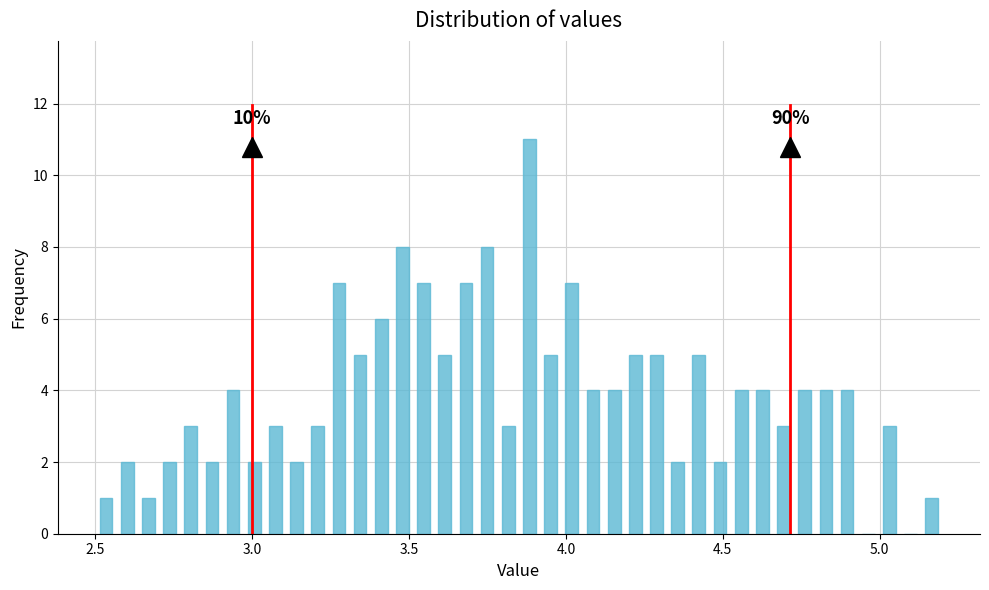

Read against the x-axis, roughly where is the centre of the tallest bar?

3.90